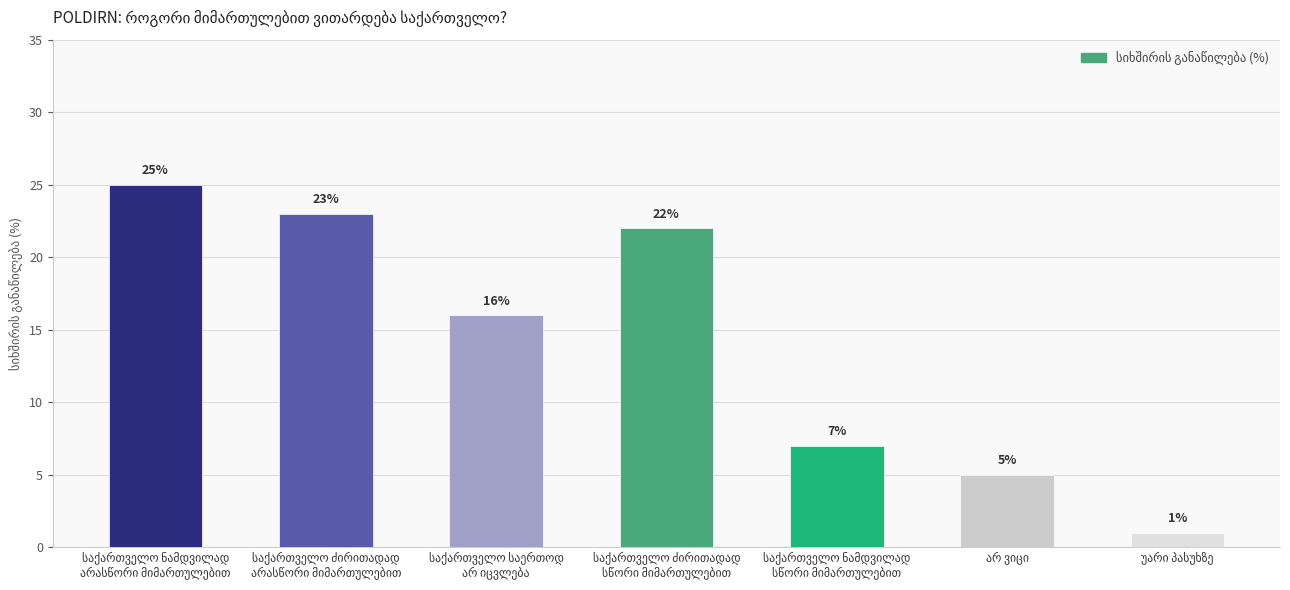

What is the difference between the maximum and minimum values?

24